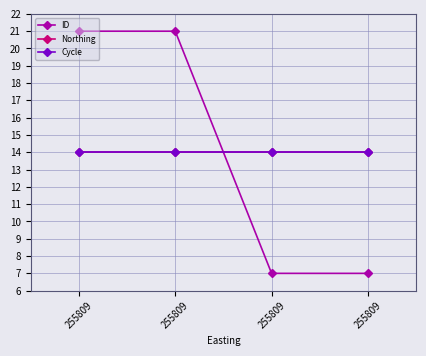

Does the chart have visible grid lines?

Yes